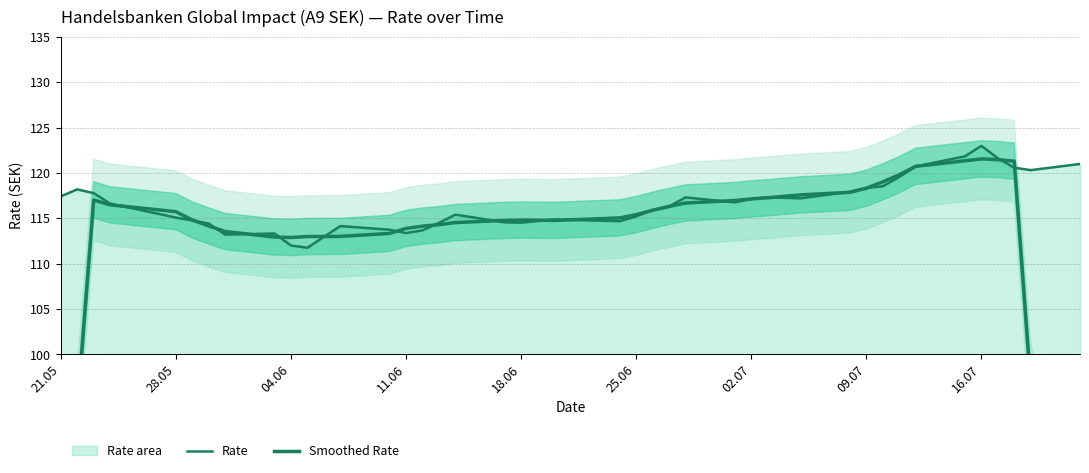

How many data points in Smoothed Rate are less than 115?

19